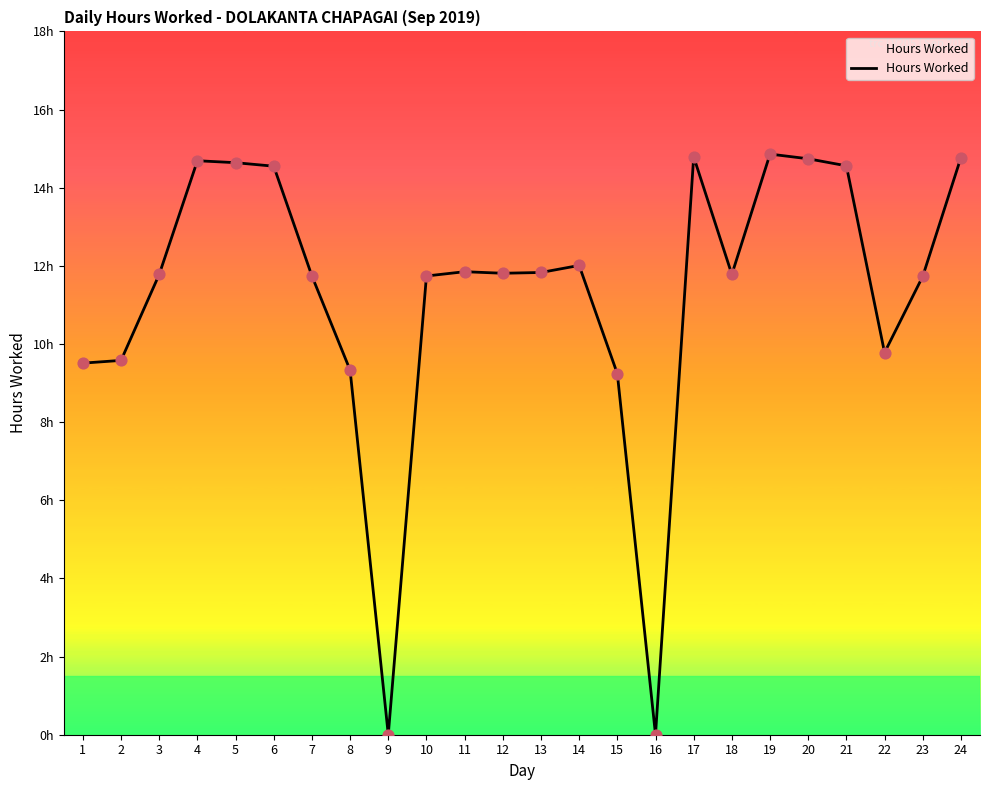

What is the ratio of the value at 24 to the value at 13?

1.2